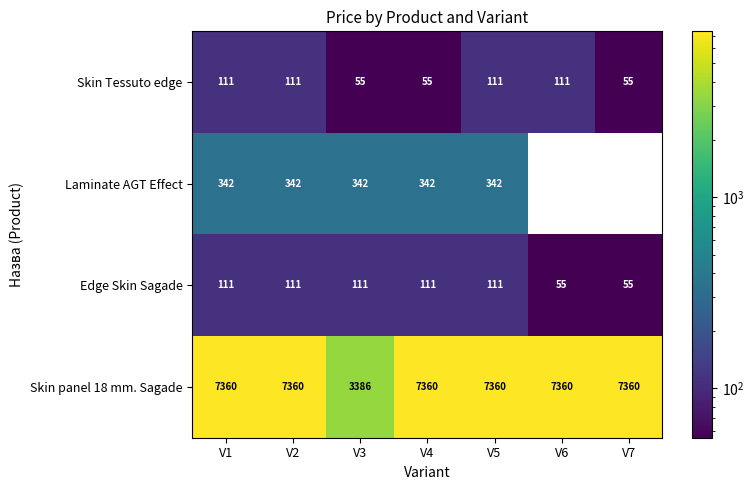

Count the Skin Tessuto edge values in the range 55 to 111.

7